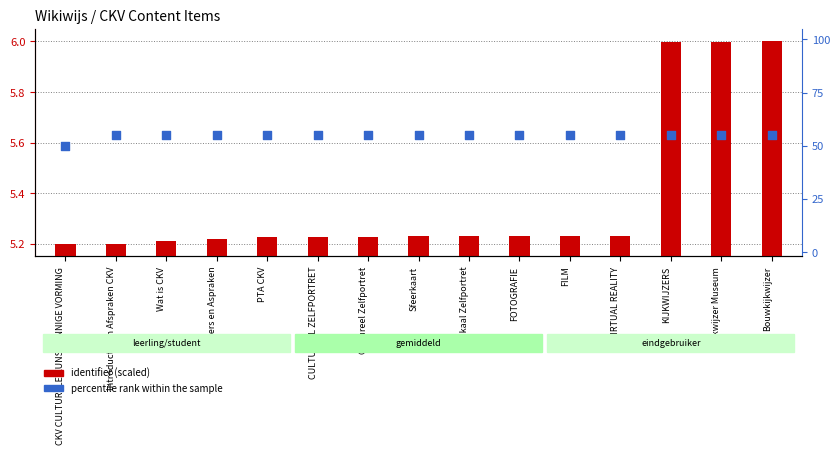

Is the value of identifier (scaled) at FILM greater than the value of percentile rank within the sample at Bouwkijkwijzer?

No